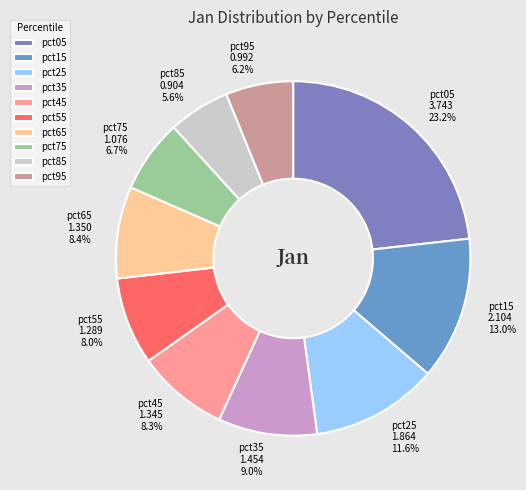

Do pct65 and pct95 together represent more than half of the pie?

No